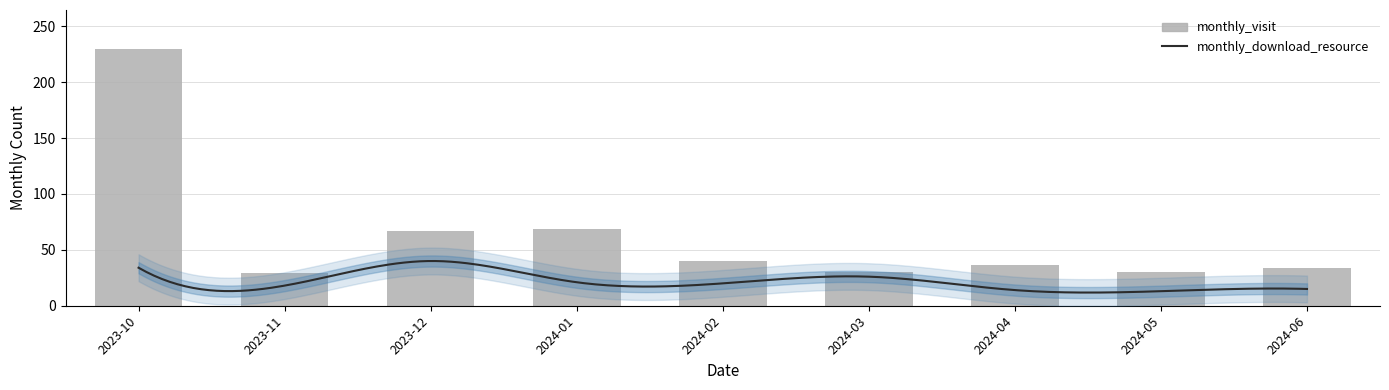

What position from the left is 2023-10?

1